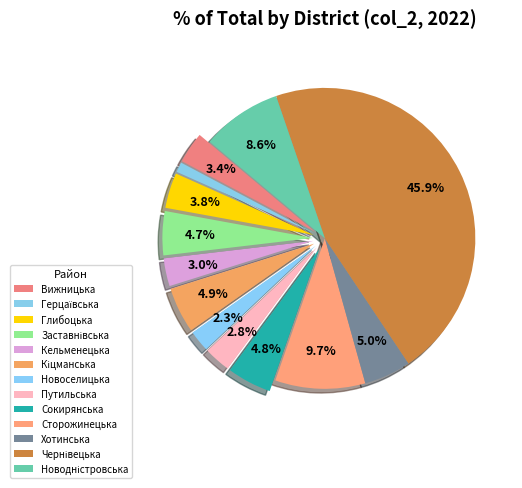

What is the change in value from Кельменецька to Путильська?

-9